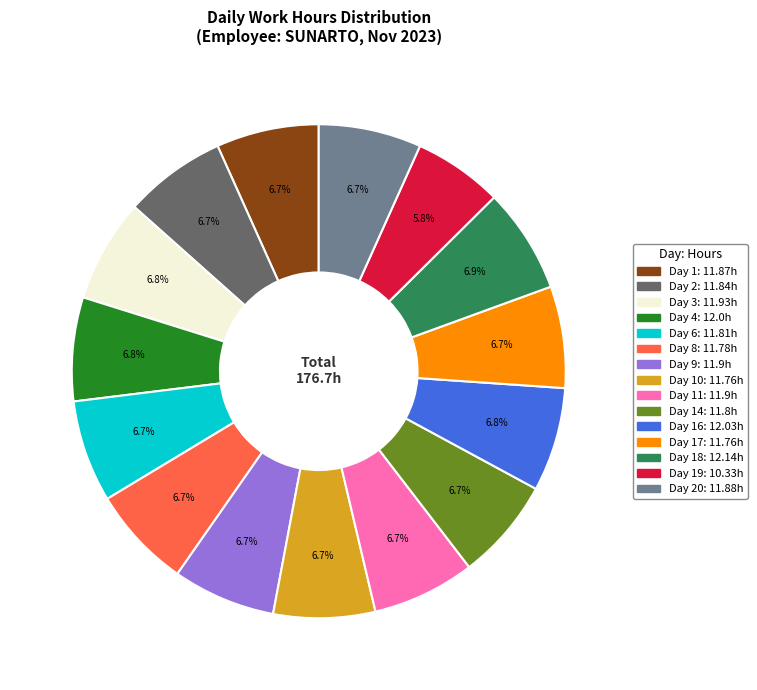

How many segments does this pie chart have?

15